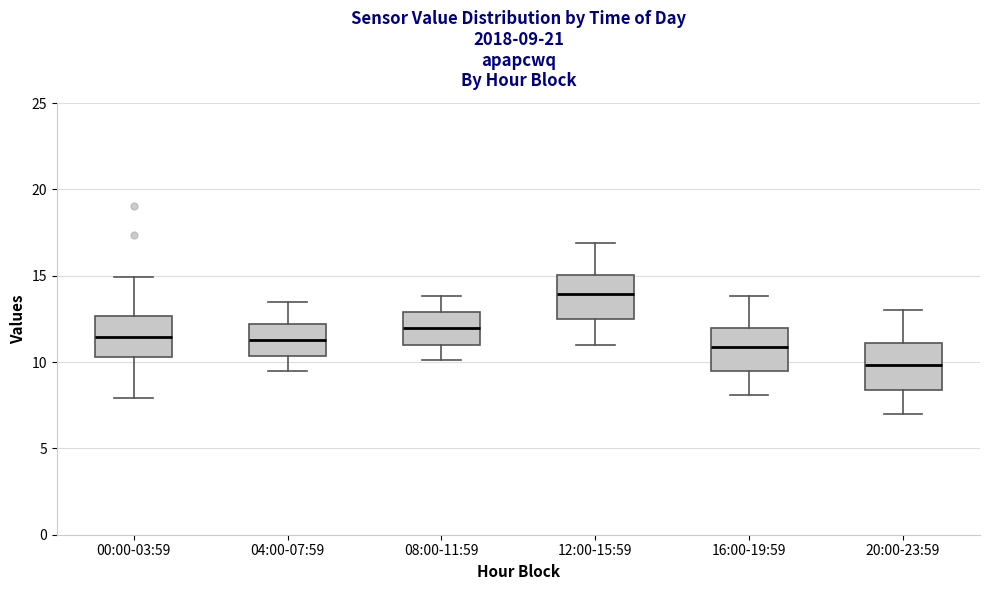

Which box has the lowest median line?

20:00-23:59